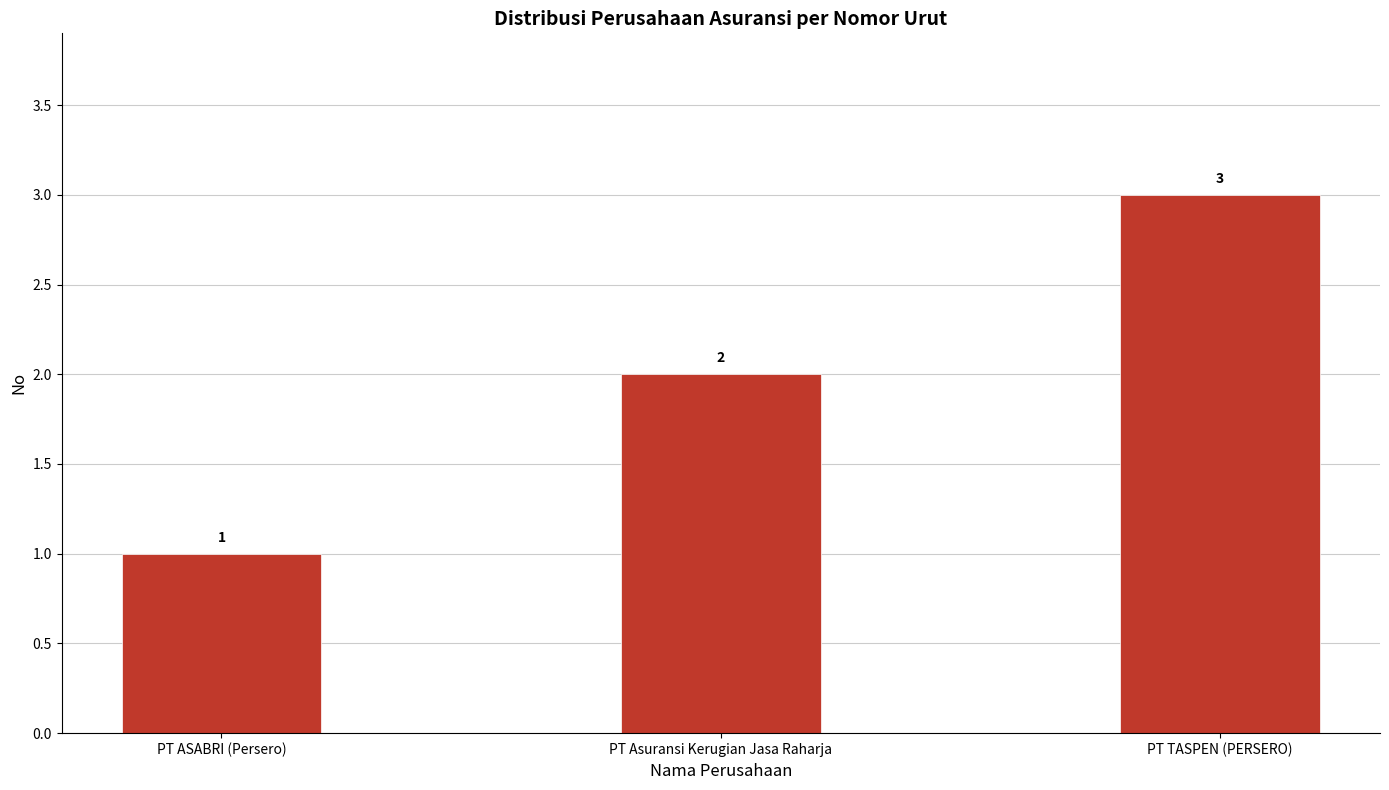

What is the difference between the maximum and second lowest values?

1